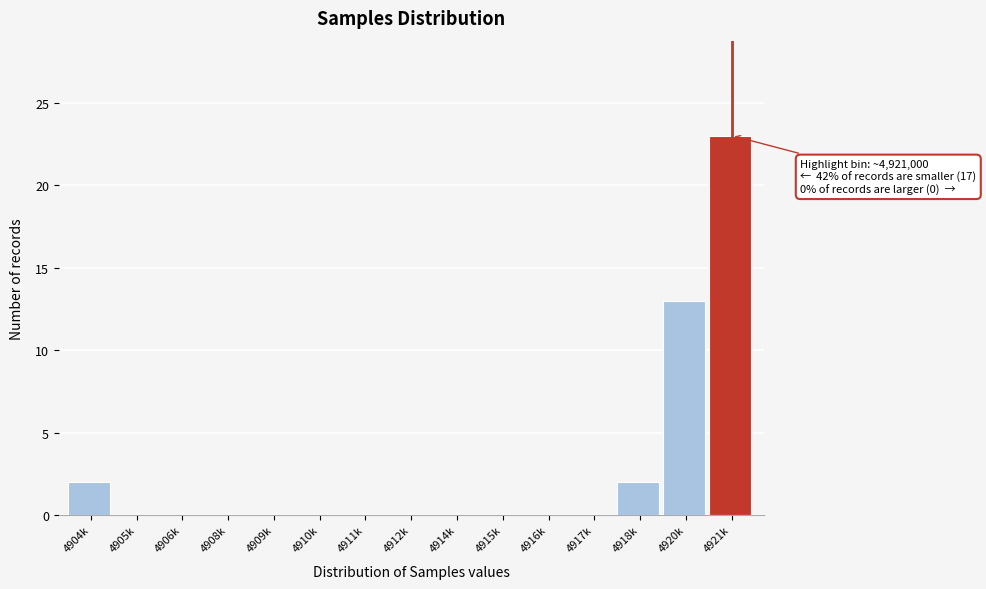

Reading left to right, what are all the values shown in this chart?

4904k=2	4905k=0	4906k=0	4908k=0	4909k=0	4910k=0	4911k=0	4912k=0	4914k=0	4915k=0	4916k=0	4917k=0	4918k=2	4920k=13	4921k=23